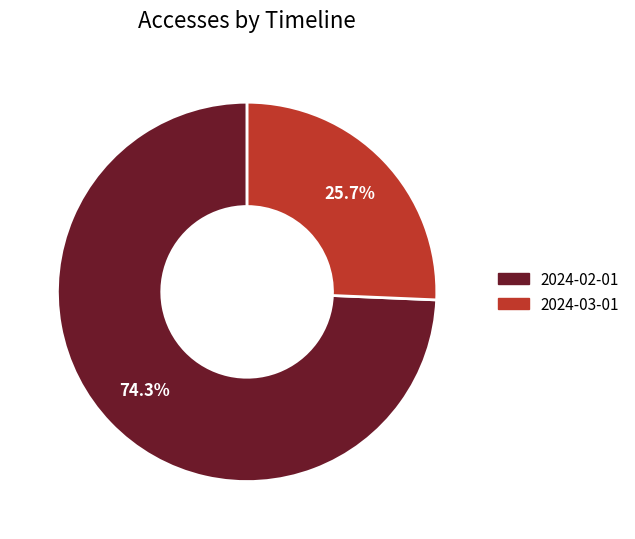

Rank the categories by value from lowest to highest.

2024-03-01, 2024-02-01